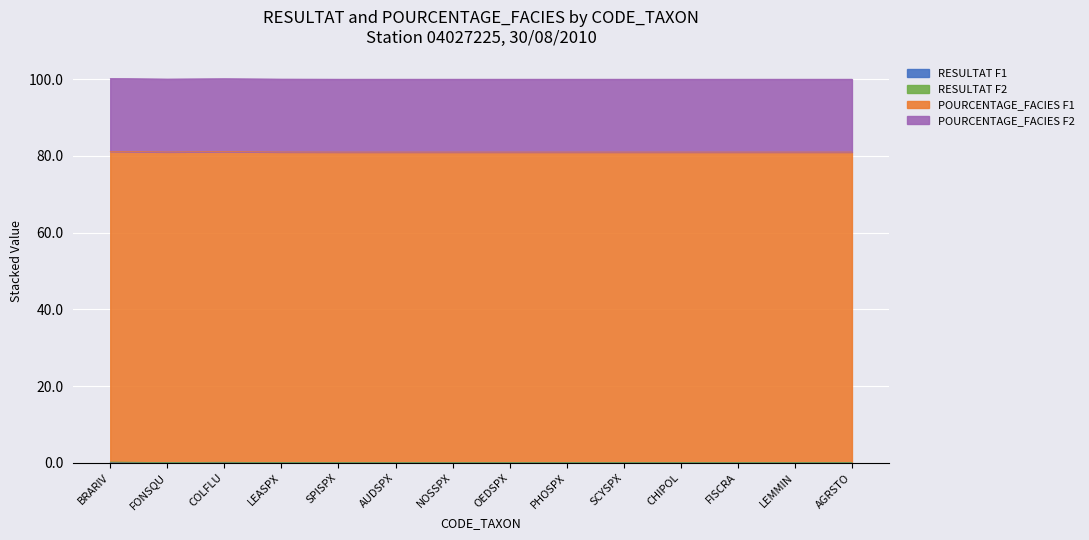

Rank the series by their maximum value, from lowest to highest.

RESULTAT_F1, RESULTAT_F2, POURCENTAGE_F2, POURCENTAGE_F1